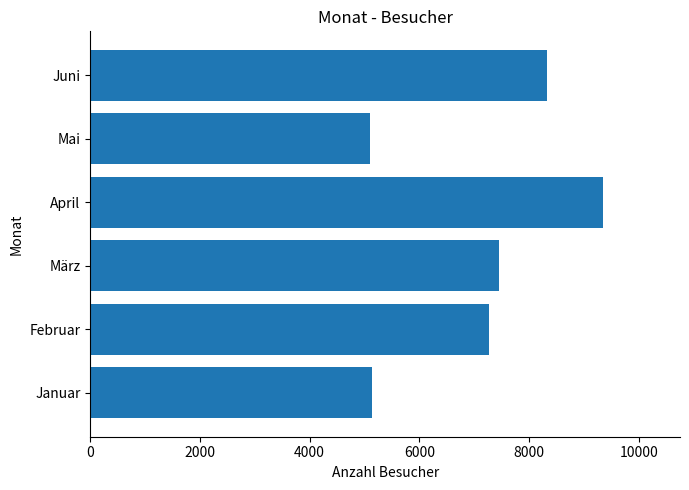

The value at April is 5655. True or false?

False